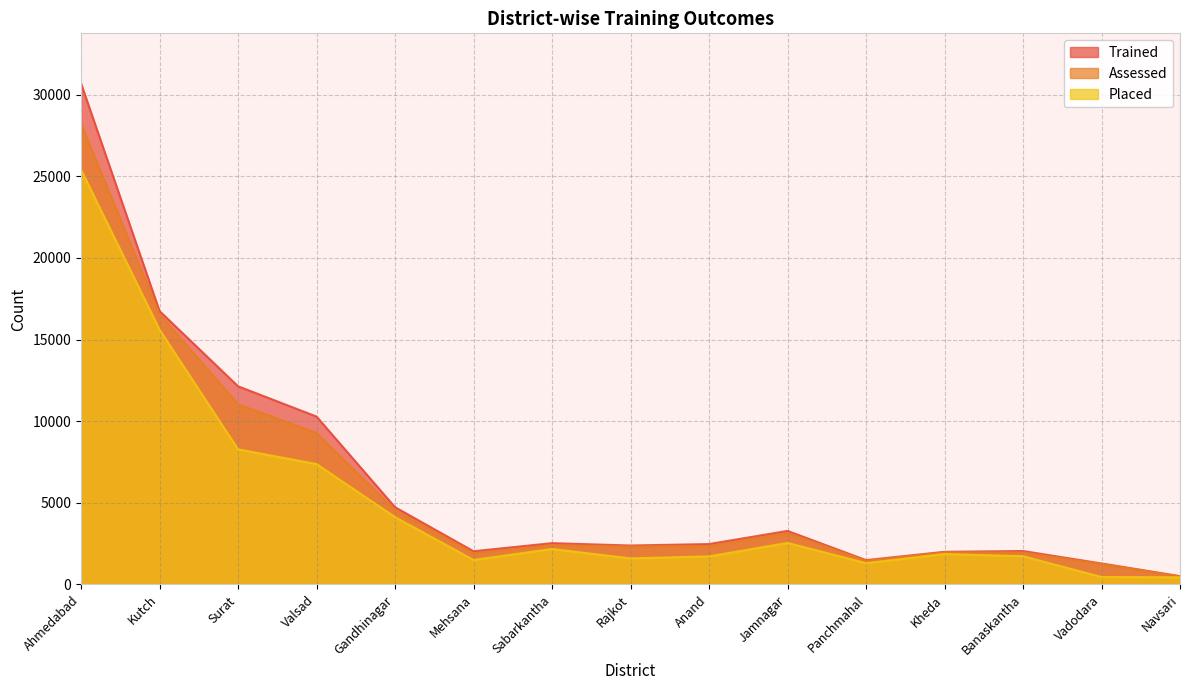

The Placed series shows 1864 at Kheda. True or false?

True